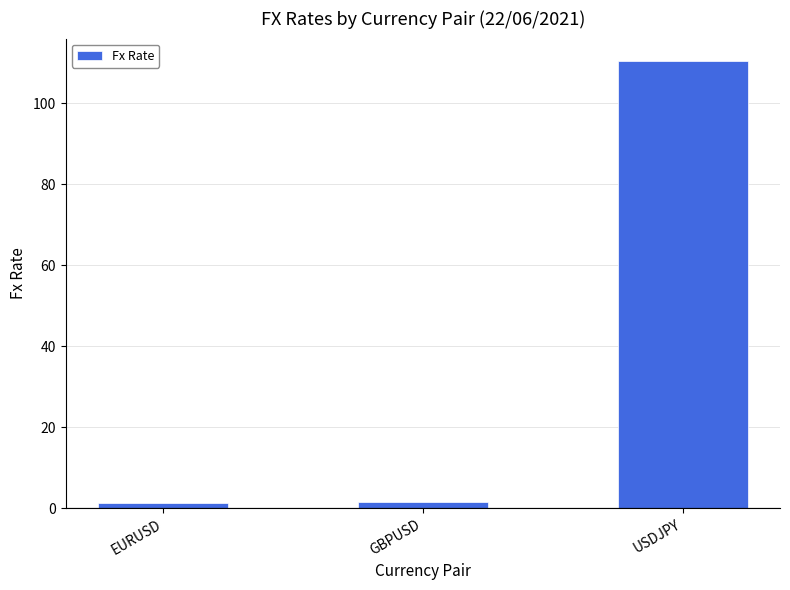

Which has a higher value, GBPUSD or USDJPY?

USDJPY